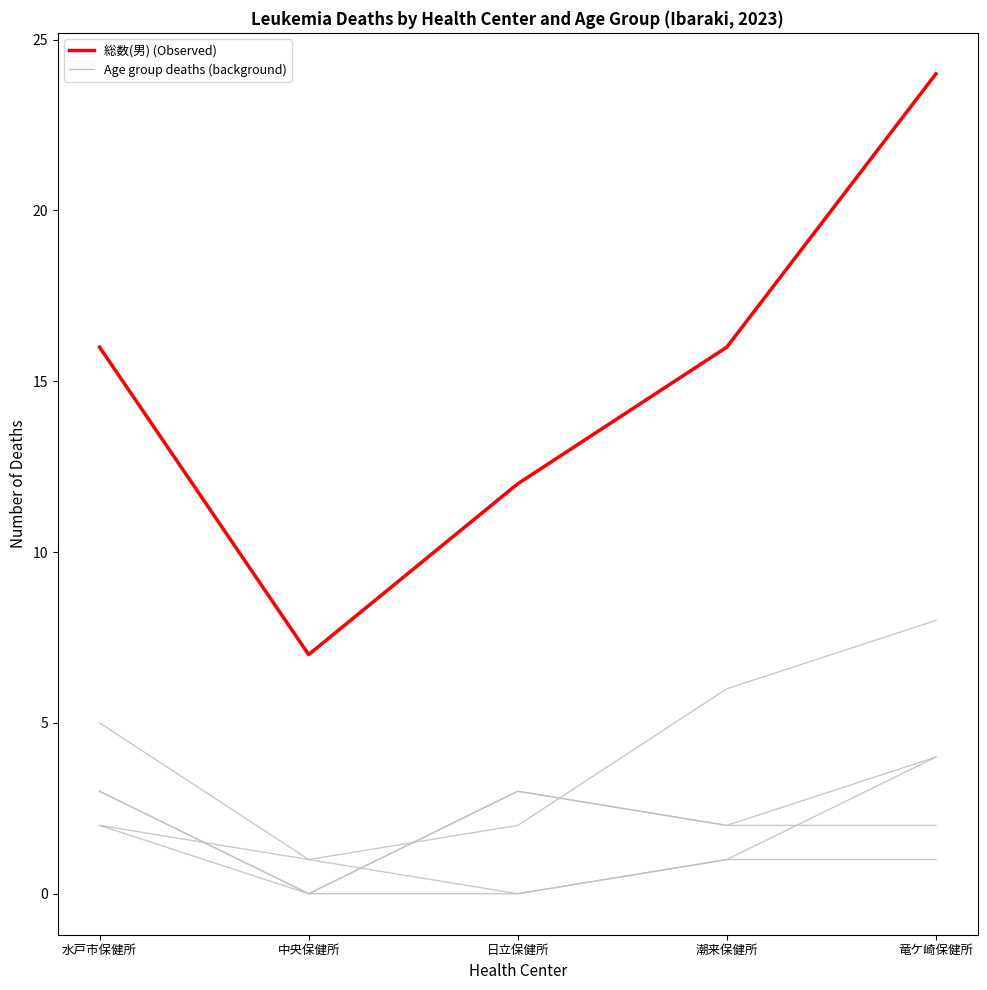

True or false: 70-74歳 has a value of 1 at 中央保健所.

False